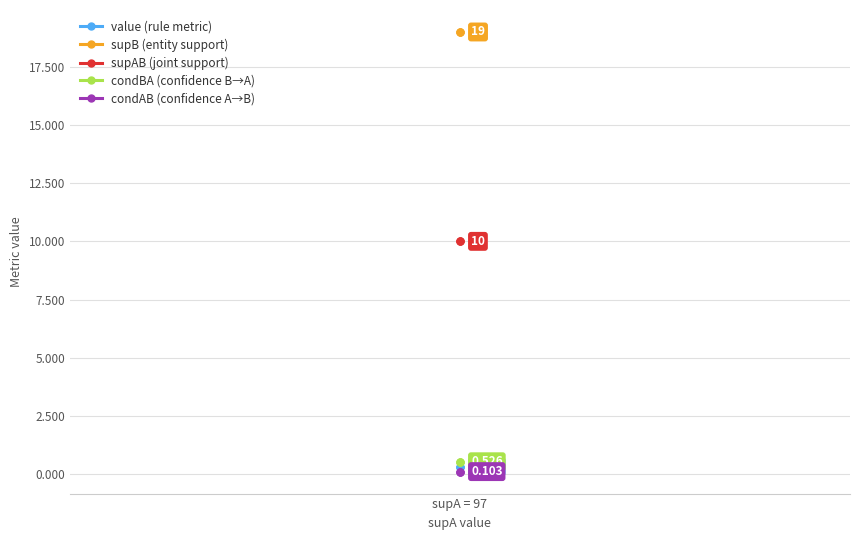

Count the number of data series in this chart.

5